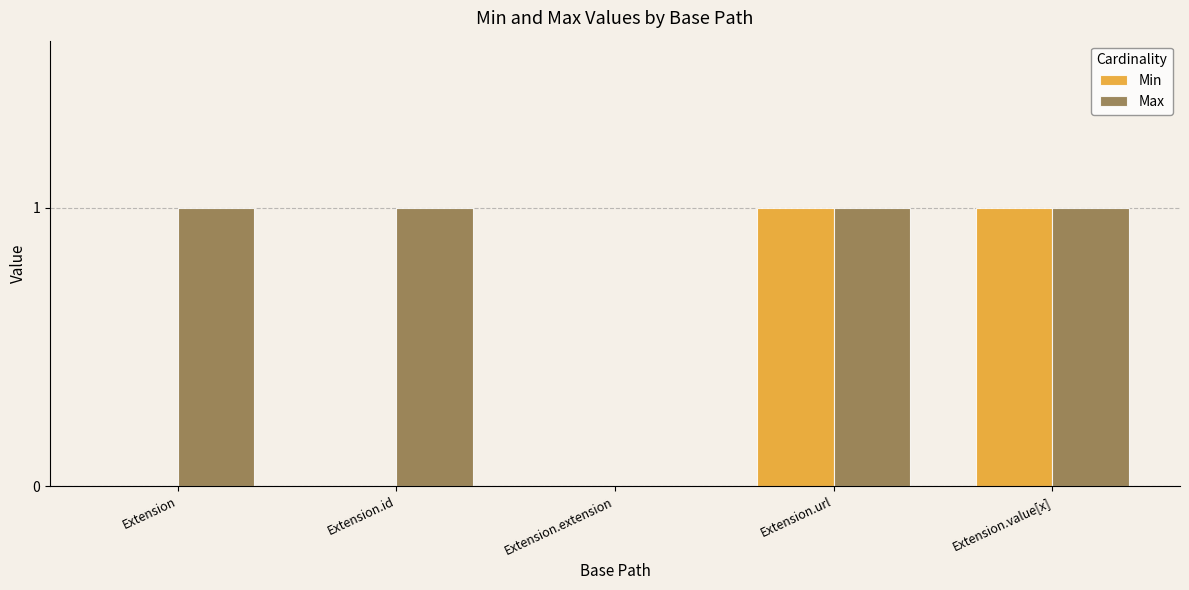

Is the value of Min at Extension.extension greater than the value of Max at Extension?

No